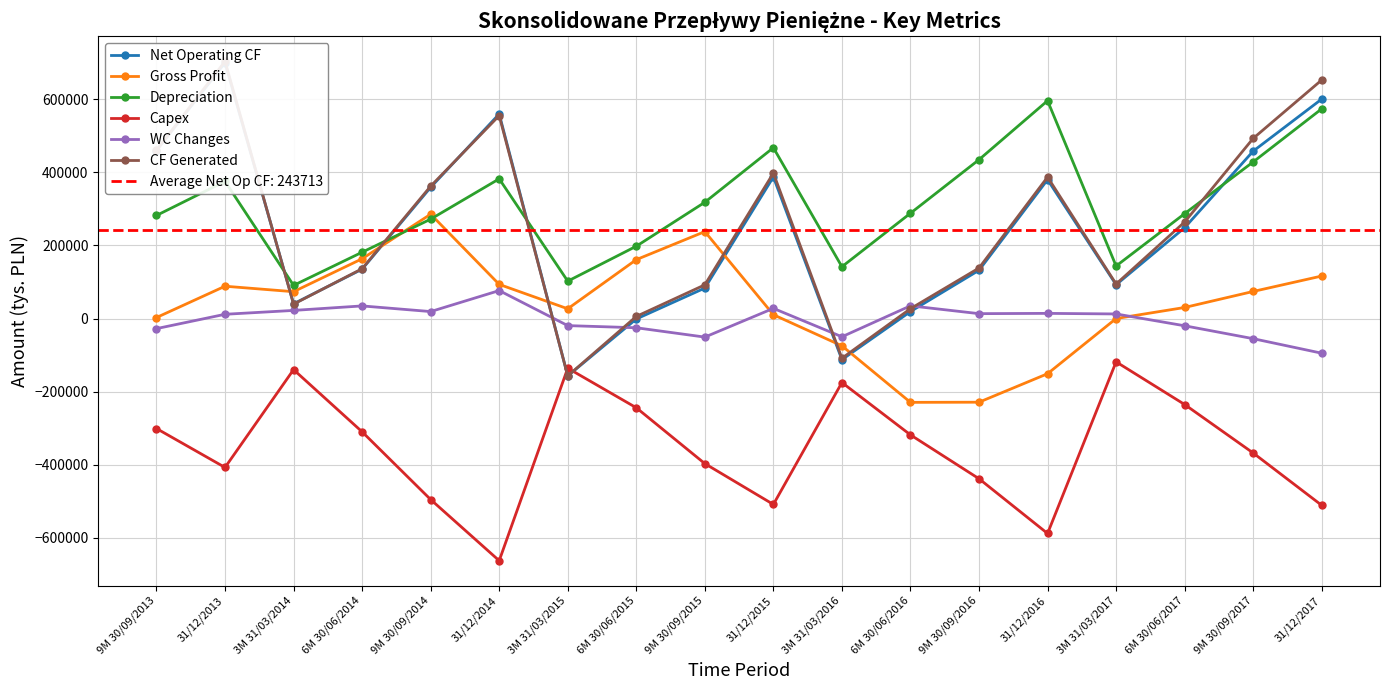

The value of CF Generated at 6M 30/06/2016 is 27032.0. True or false?

True